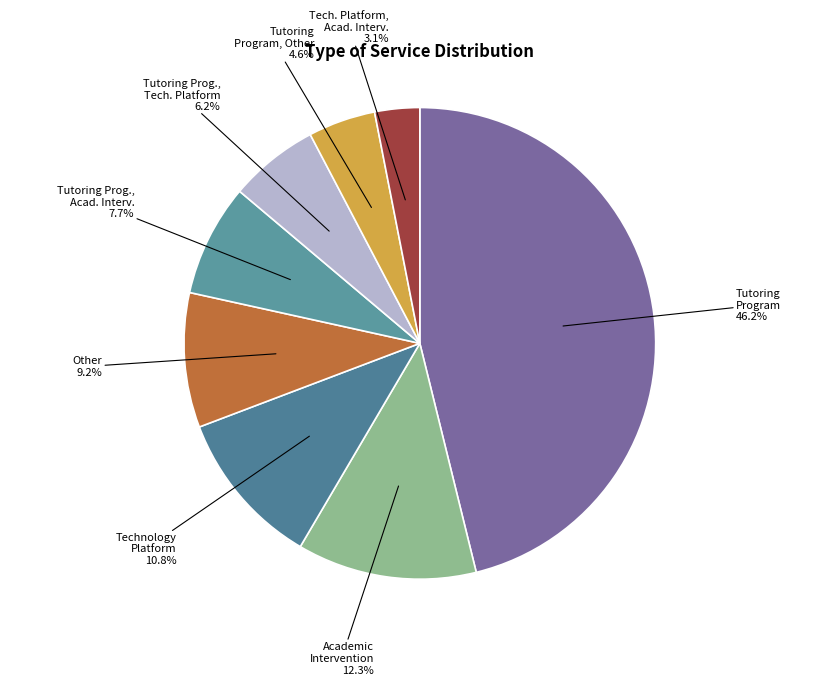

How many segments does this pie chart have?

8